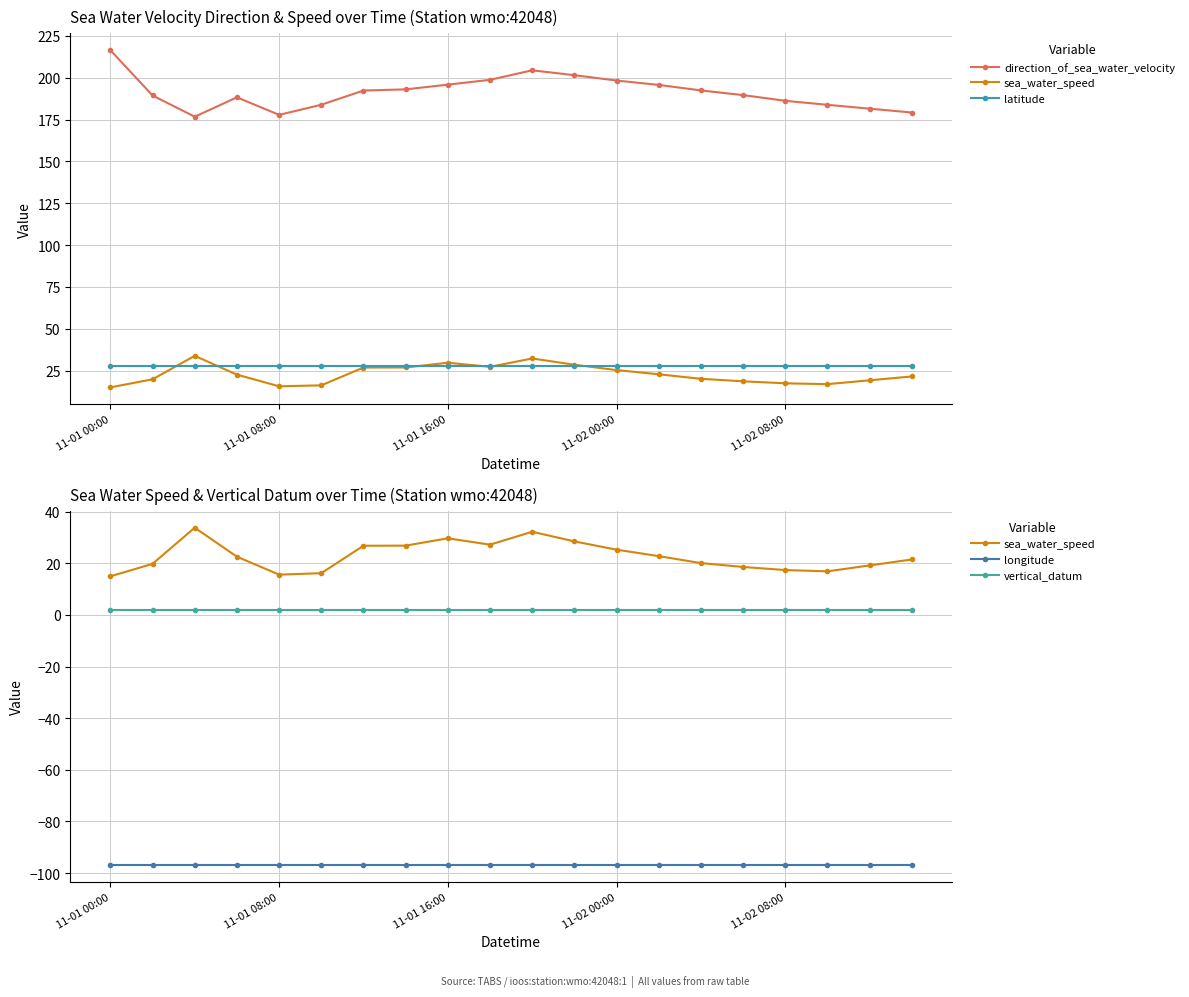

What is the greatest value displayed?

216.4